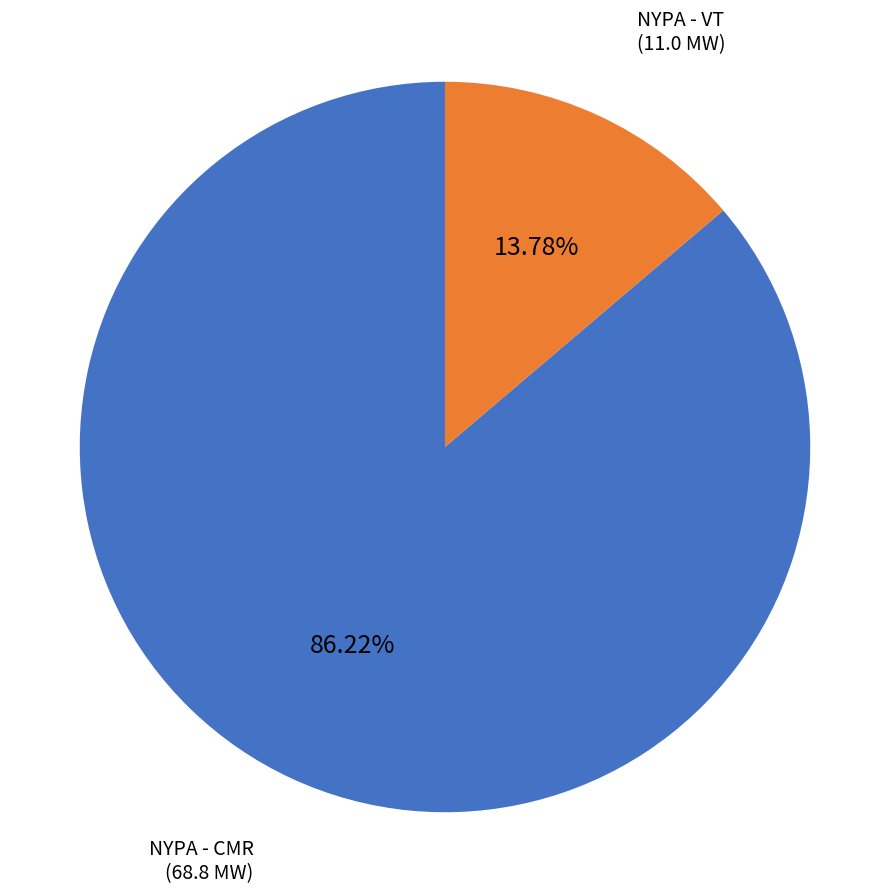

Is there any slice that represents more than half of the pie?

Yes